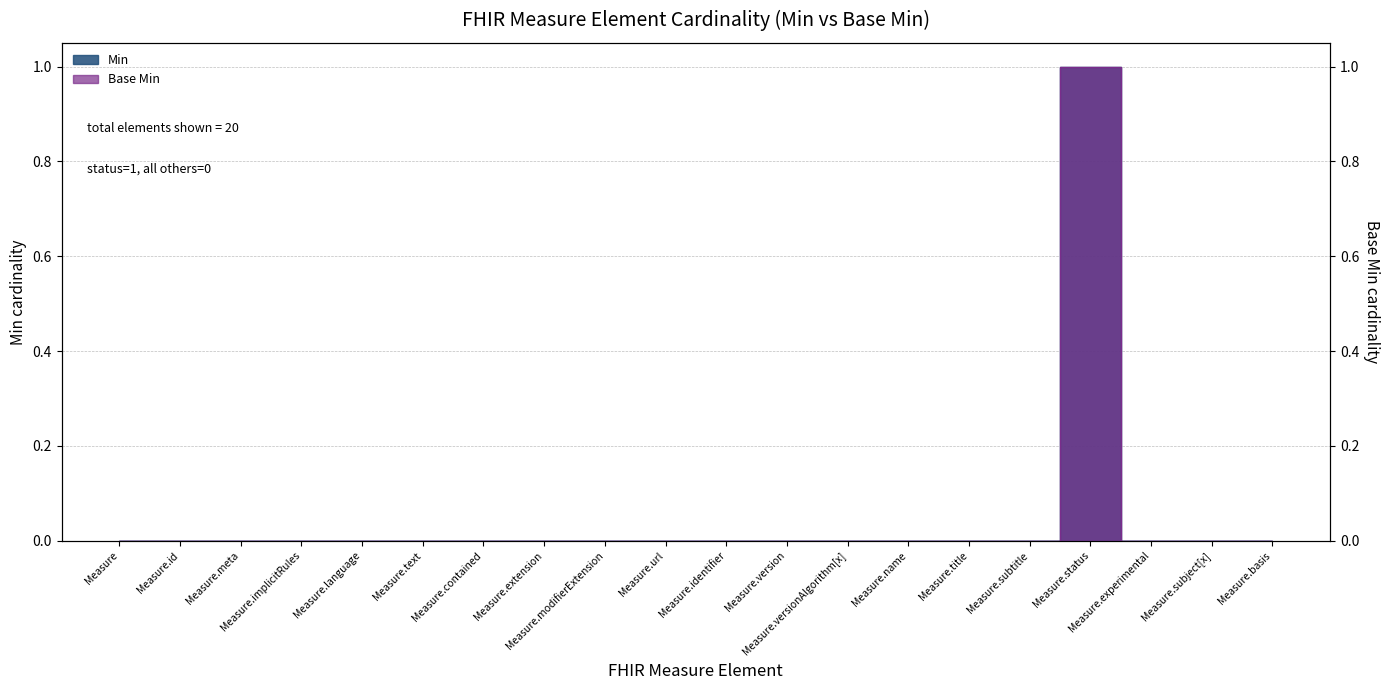

Rank the series by their maximum value, from highest to lowest.

Min, Base Min